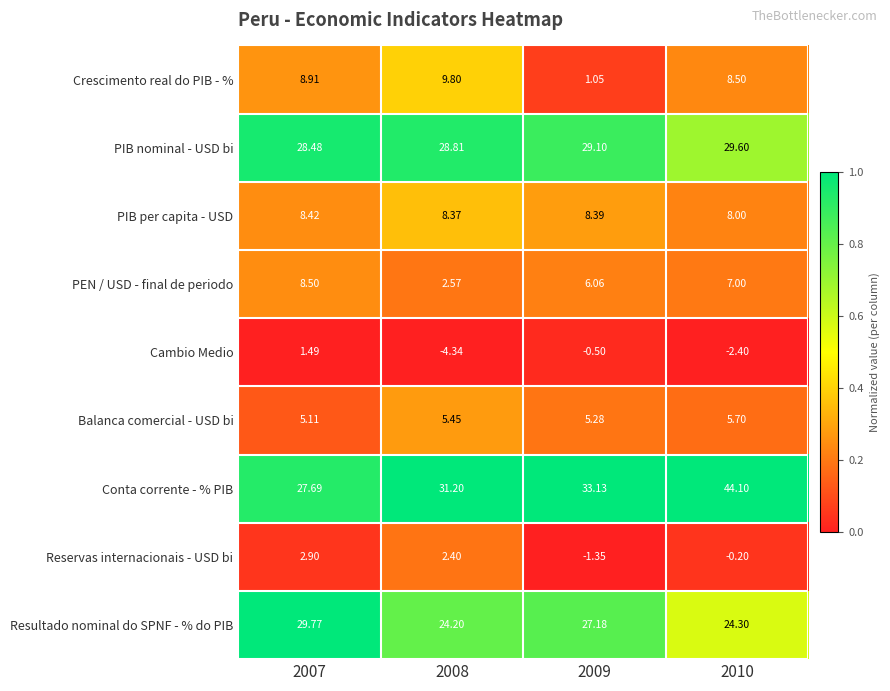

Is the value of Reservas internacionais - USD bi at 2009 greater than the value of Crescimento real do PIB - % at 2008?

No